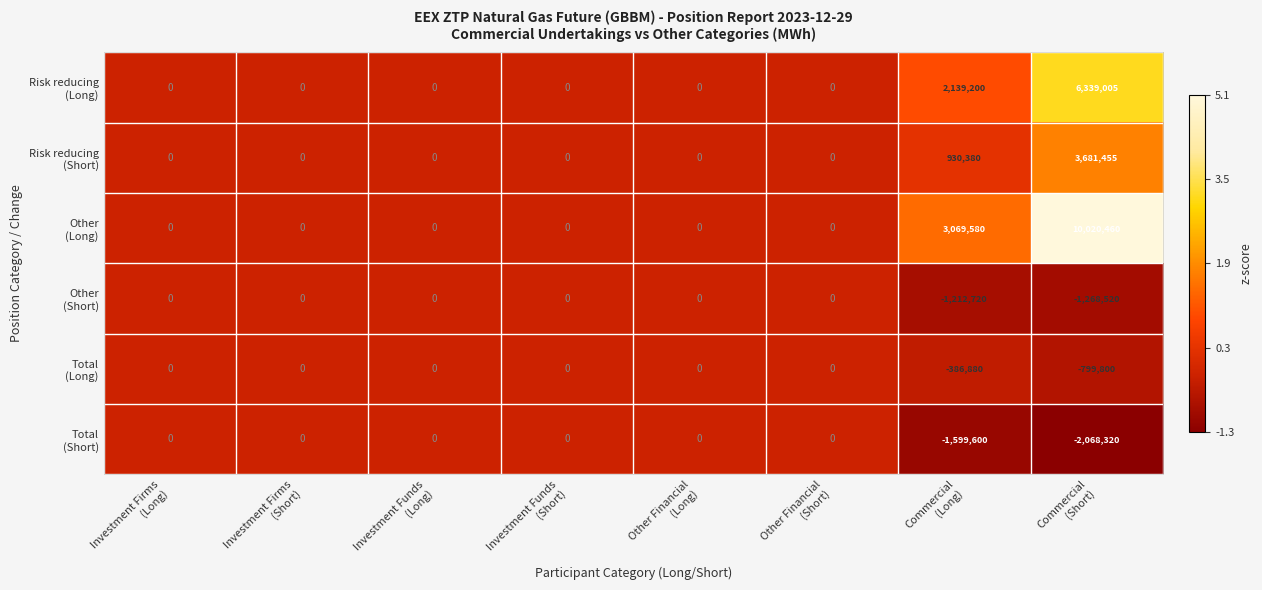

What is the smallest value displayed?

-2068320